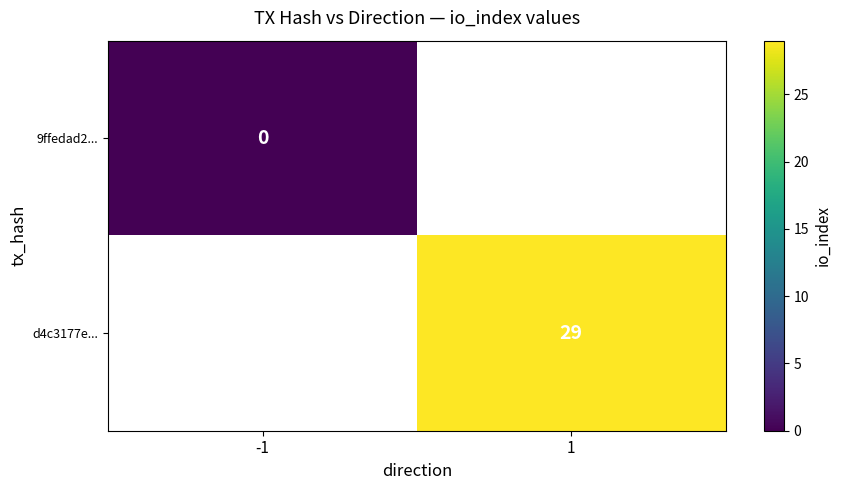

True or false: d4c3177e... has a value of 29 at 1.

True